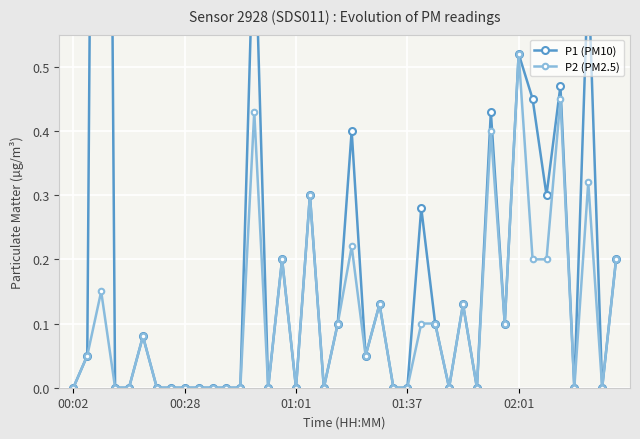

Which series has the largest total across all categories?

P1 (PM10)